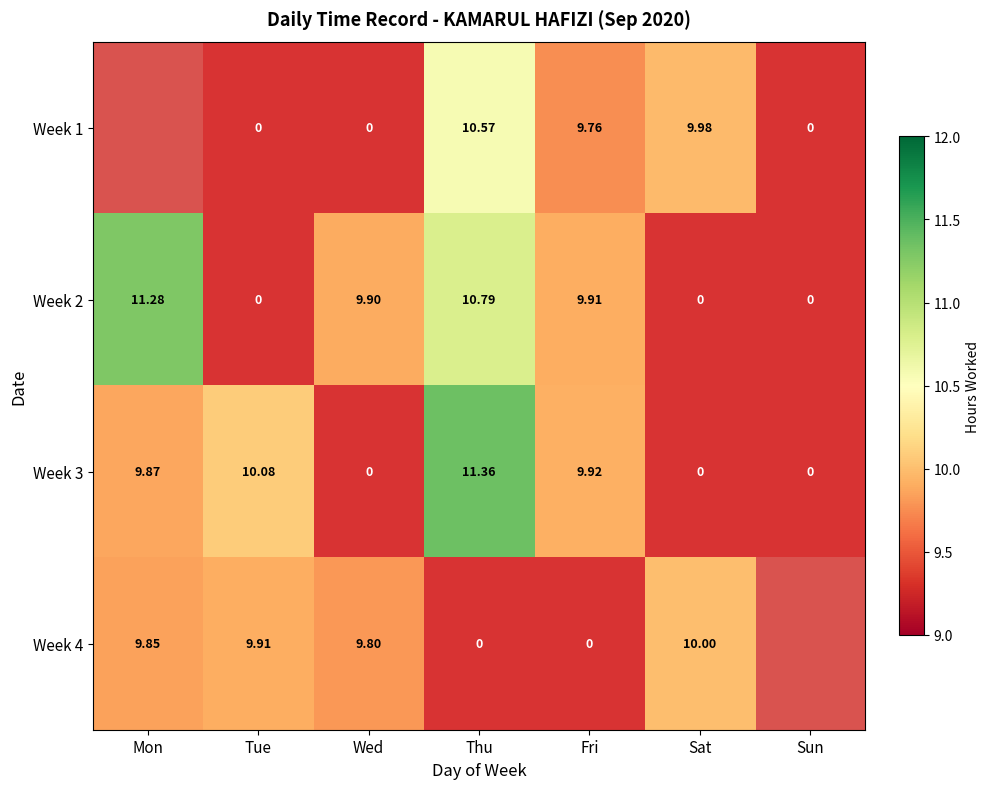

True or false: Week 2 has a value of 18.5 at Thu.

False